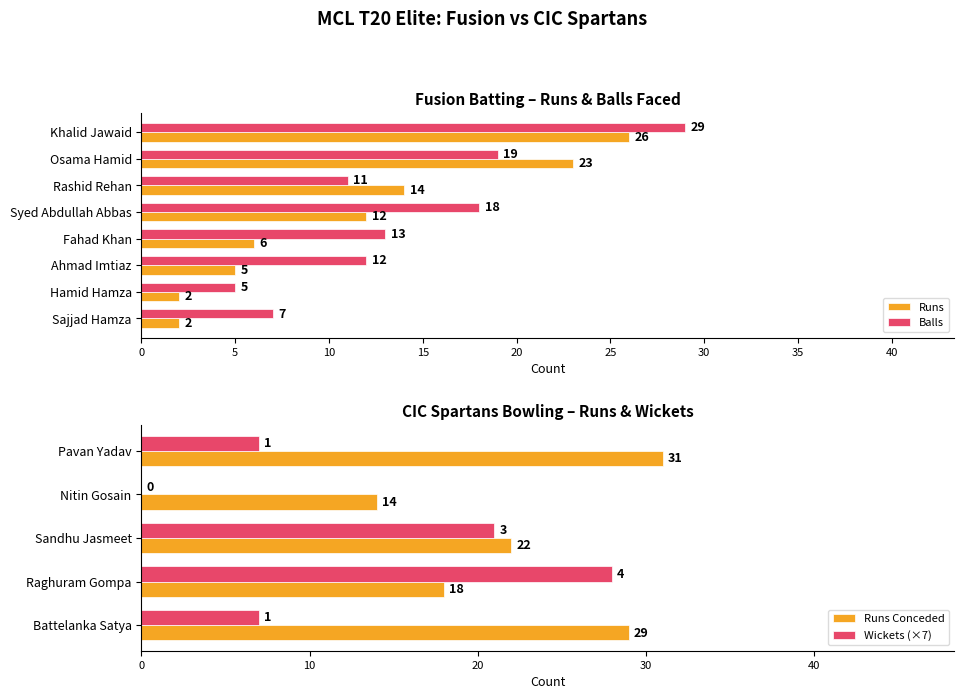

What is the difference between the maximum and minimum values in the Balls series?

24